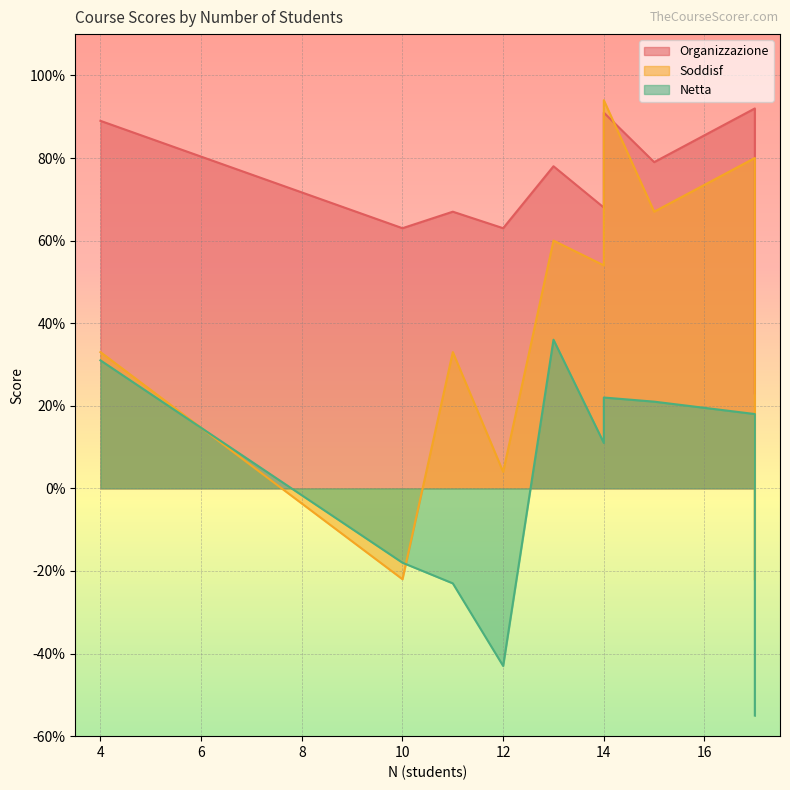

What is the difference between the Organizzazione values at 15 and 11?

0.1